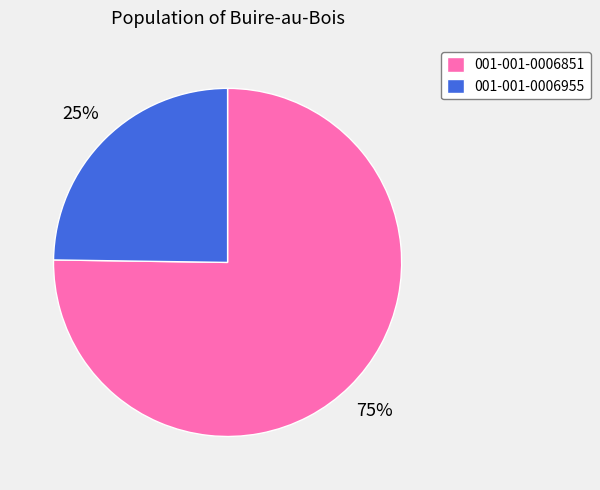

To the nearest percent, what is the average slice percentage?

50%